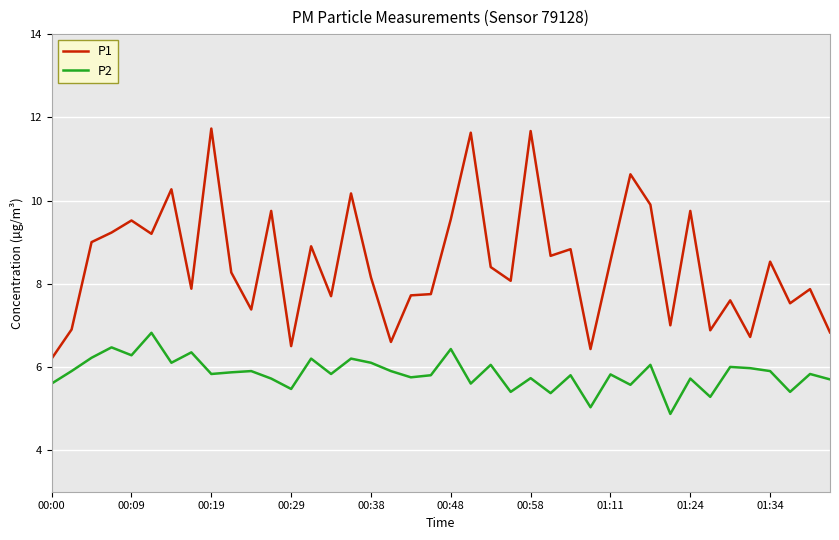

Which series has the largest total across all categories?

P1